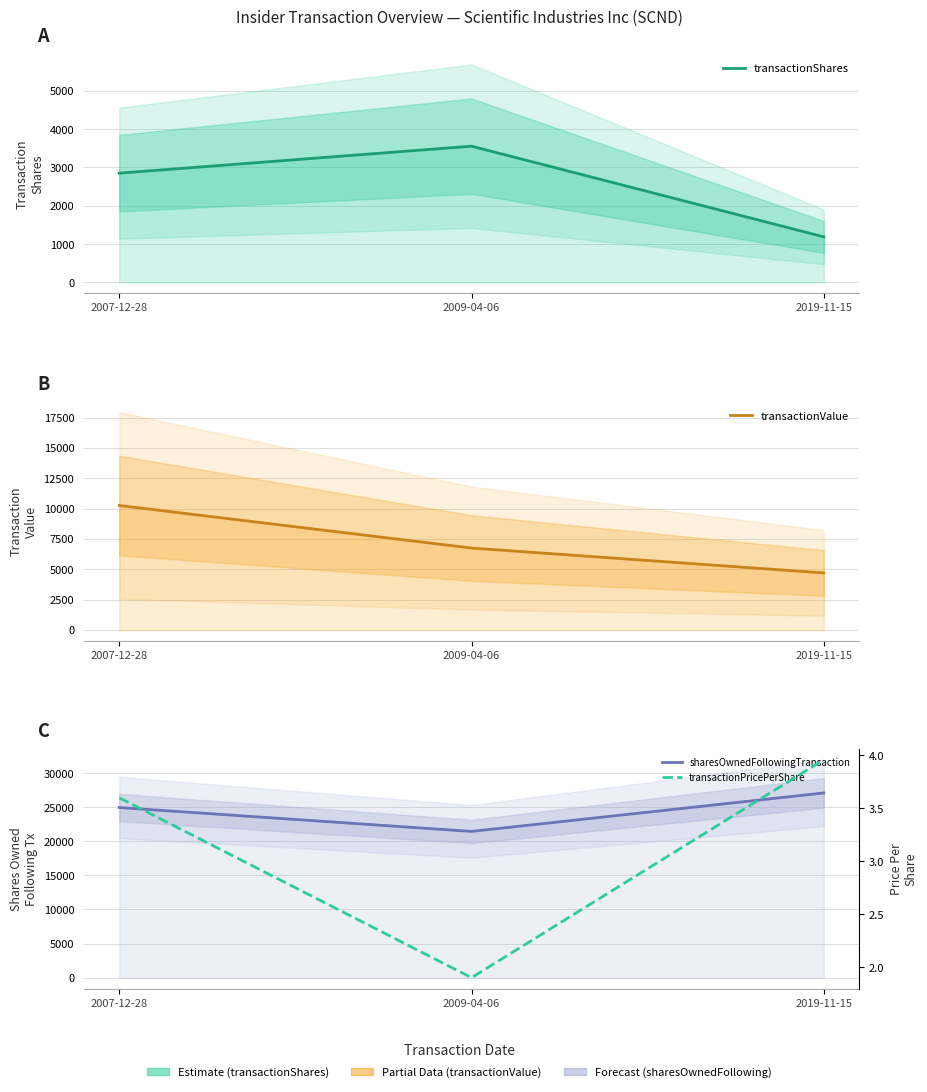

At which category is the sum across all series the highest?

2007-12-28